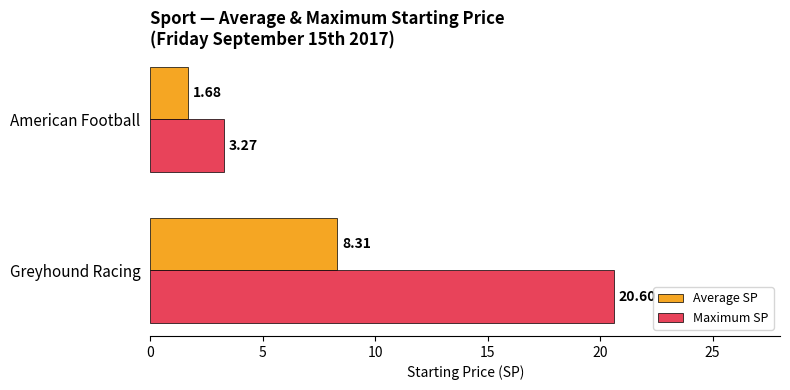

How many distinct data groups are displayed?

2